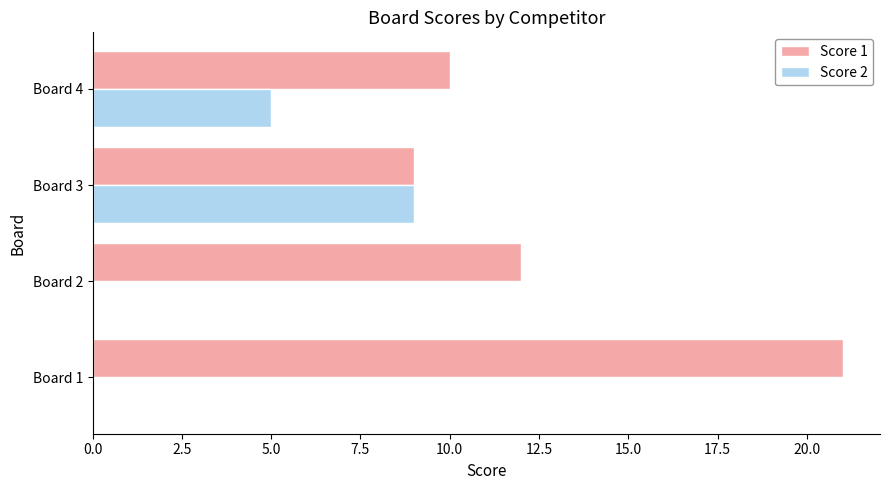

The Score 1 series shows 5 at Board 2. True or false?

False